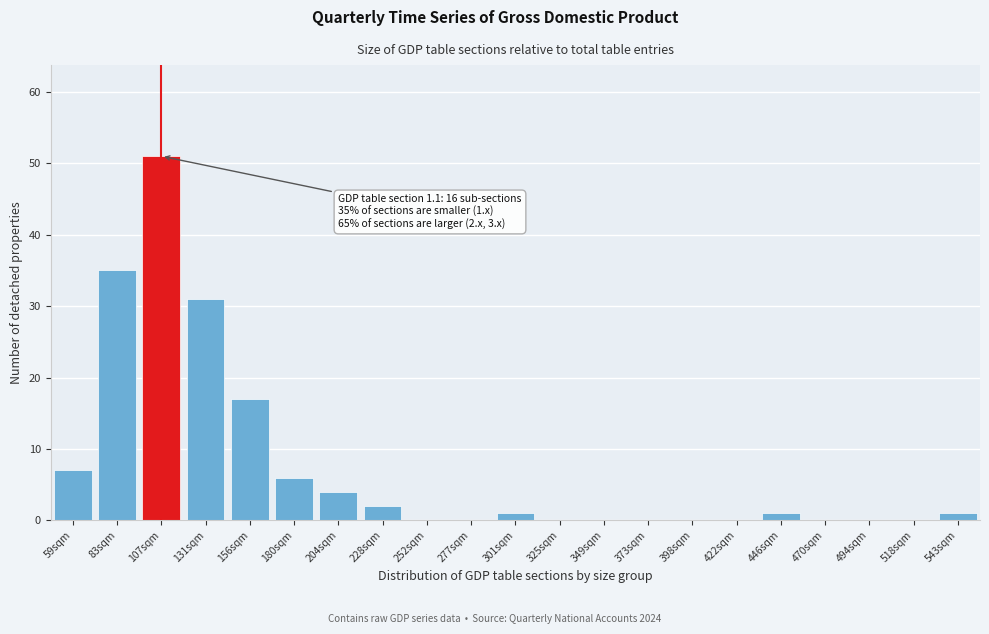

Reading right to left, transcribe all the data shown in this chart.

543sqm=1	518sqm=0	494sqm=0	470sqm=0	446sqm=1	422sqm=0	398sqm=0	373sqm=0	349sqm=0	325sqm=0	301sqm=1	277sqm=0	252sqm=0	228sqm=2	204sqm=4	180sqm=6	156sqm=17	131sqm=31	107sqm=51	83sqm=35	59sqm=7